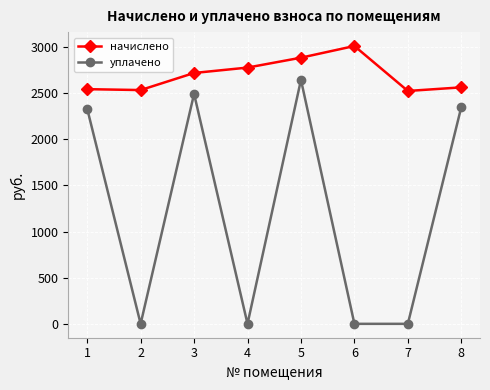

True or false: уплачено and начислено cross at least once.

False